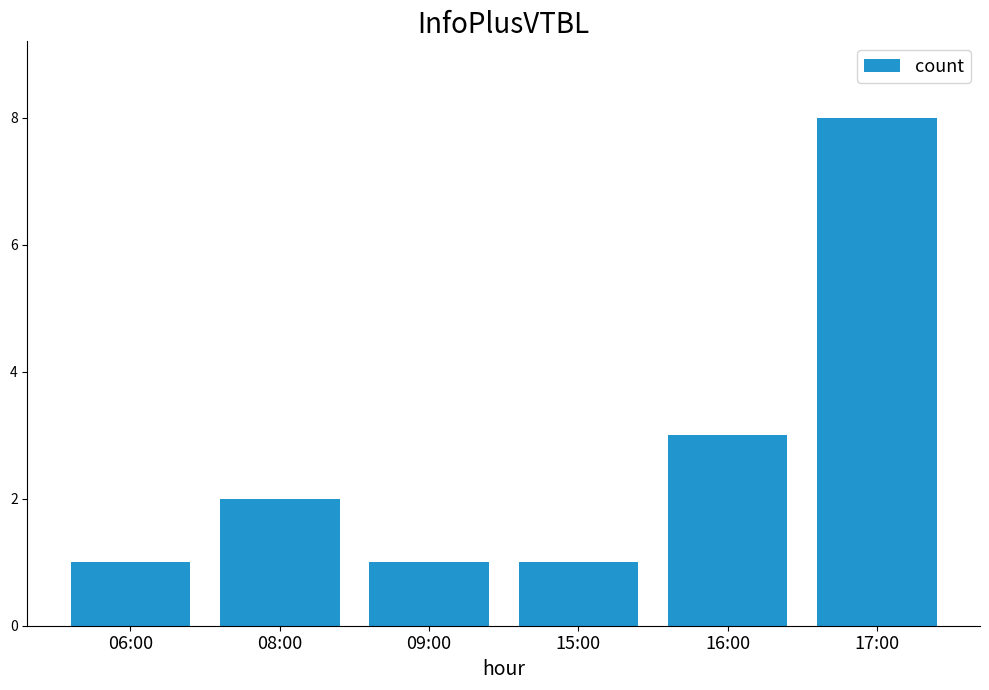

Reading left to right, list all the values displayed in this chart.

1	2	1	1	3	8